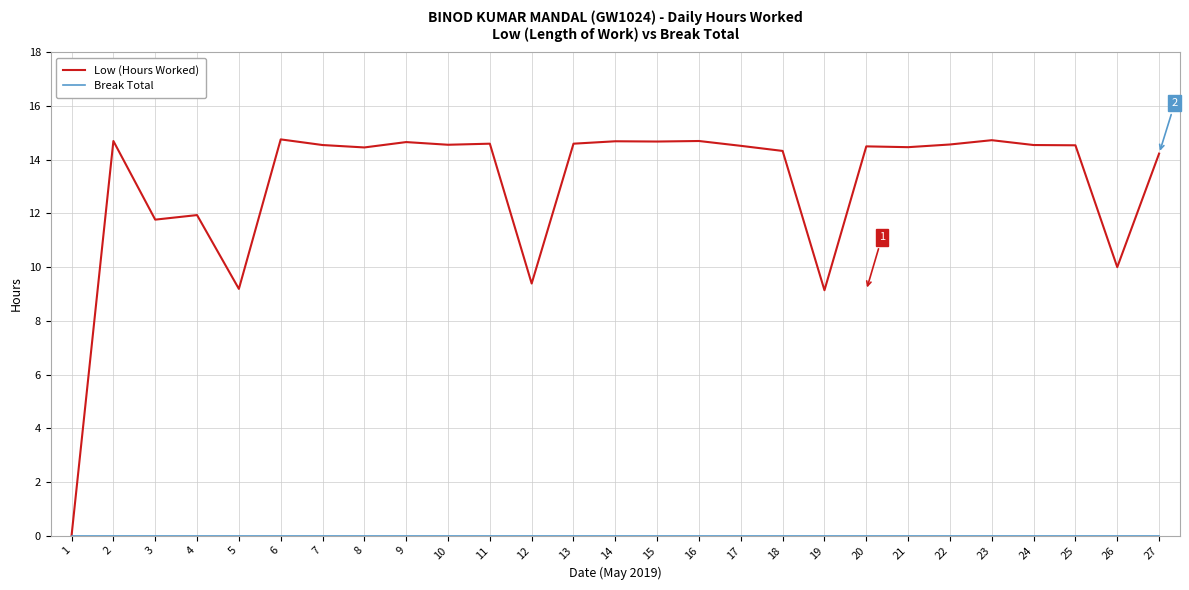

Which series has the widest spread of values?

Low (Hours Worked)